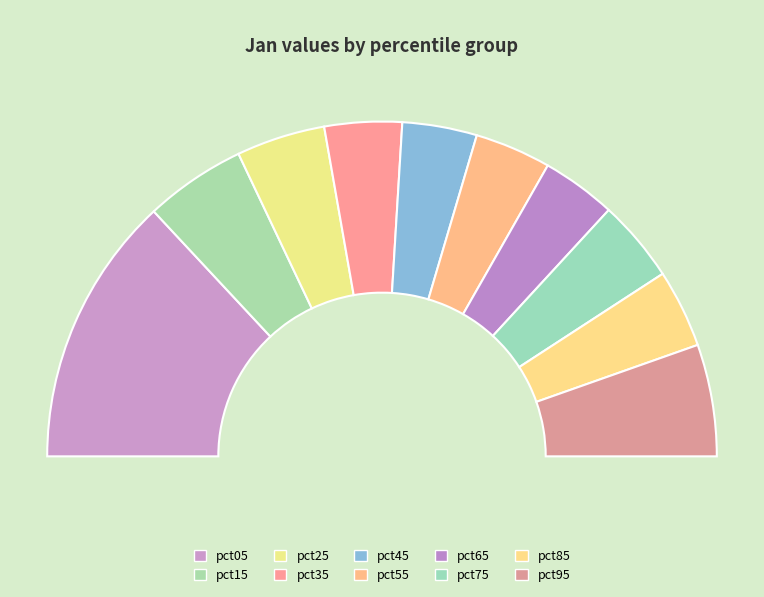

Is there a majority slice in this chart?

No